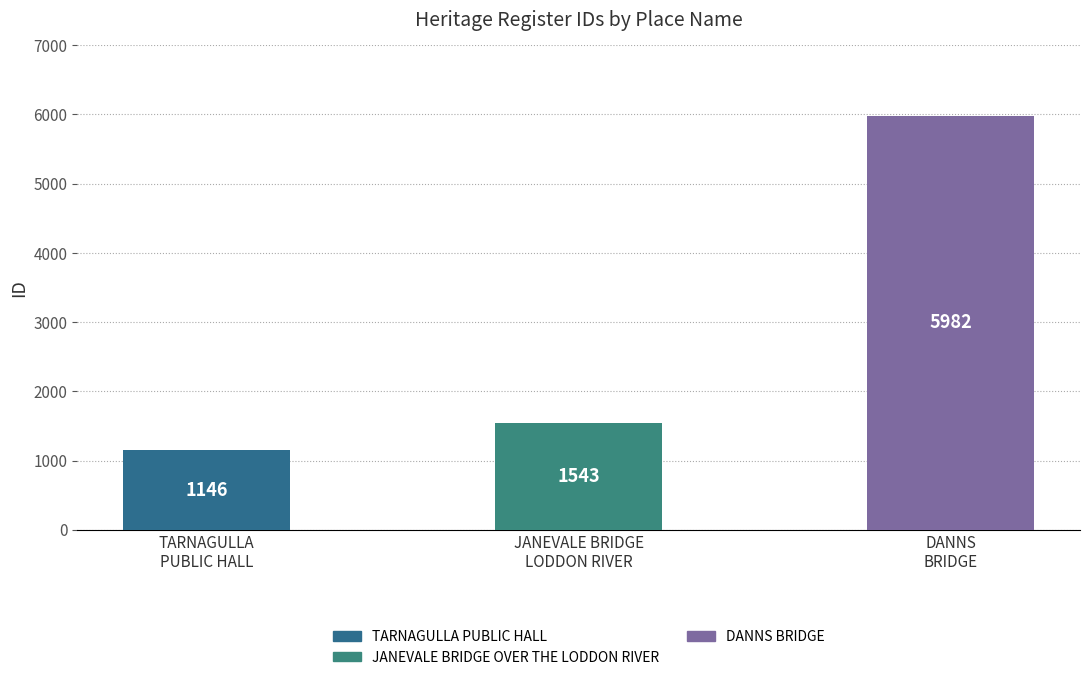

Which has a higher value, DANNS
BRIDGE or JANEVALE BRIDGE
LODDON RIVER?

DANNS
BRIDGE